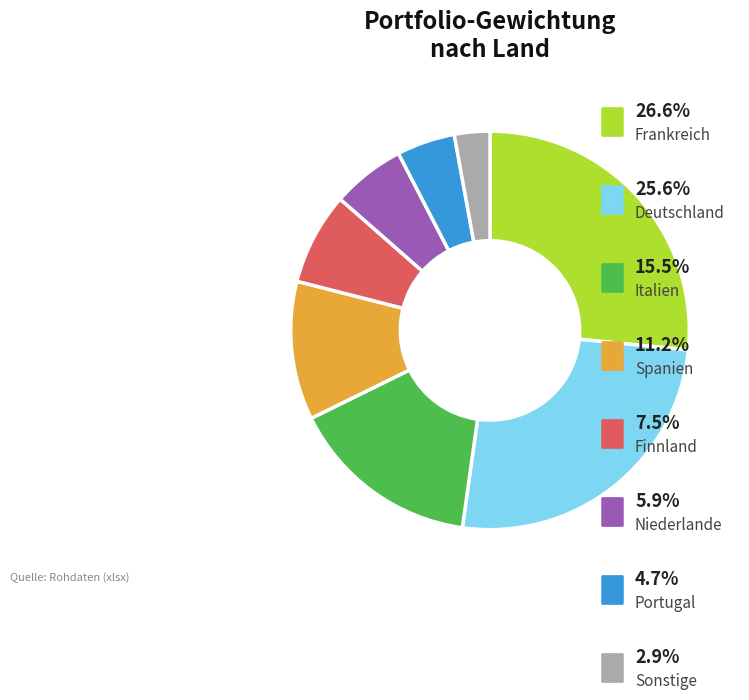

Is there a majority slice in this chart?

No